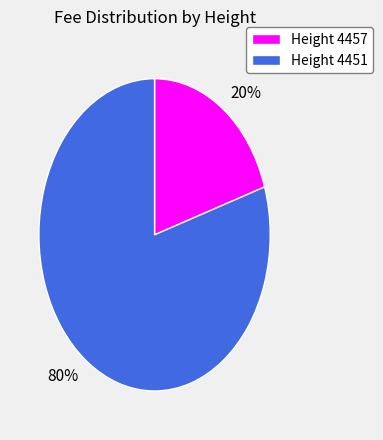

True or false: 20% accounts for 27% of the total.

False